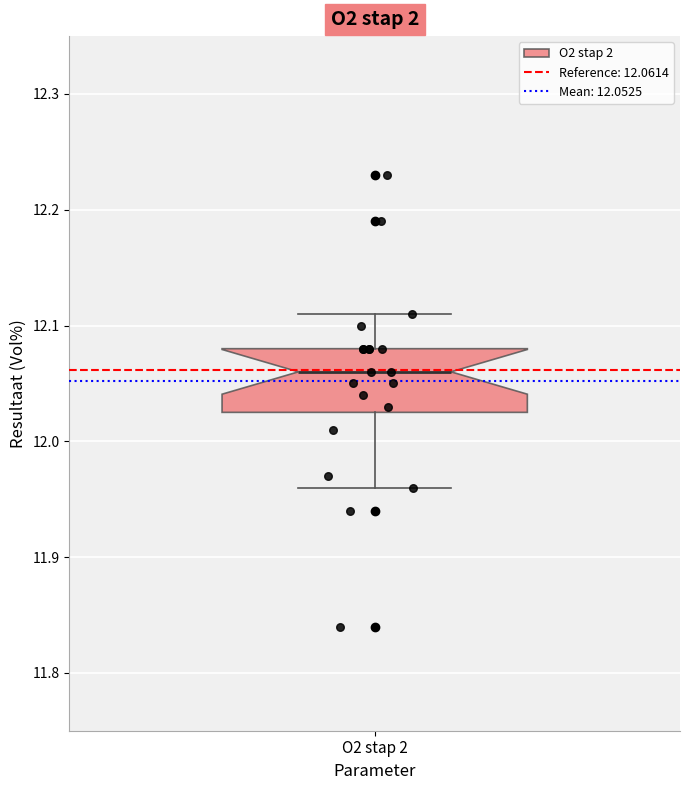

Where does the upper whisker of the box for O2 stap 2 end on the y-axis? The values are not printed on the chart, so give them approximately, as read against the axis.

12.11